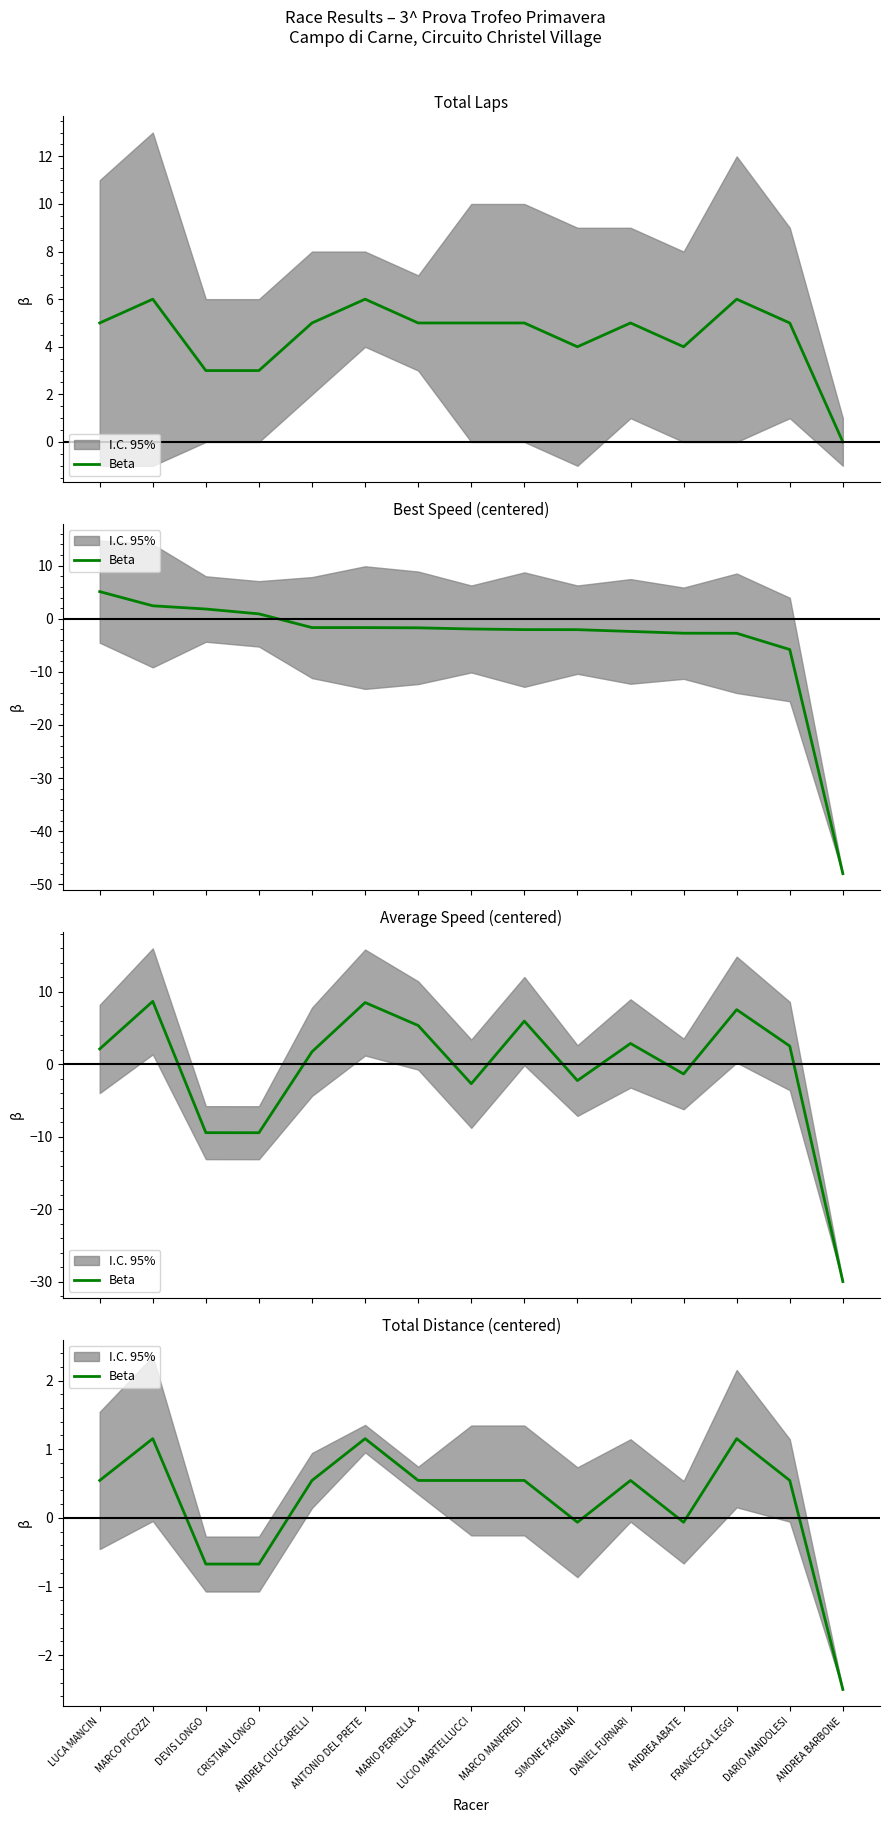

How many lines are shown in the chart?

1